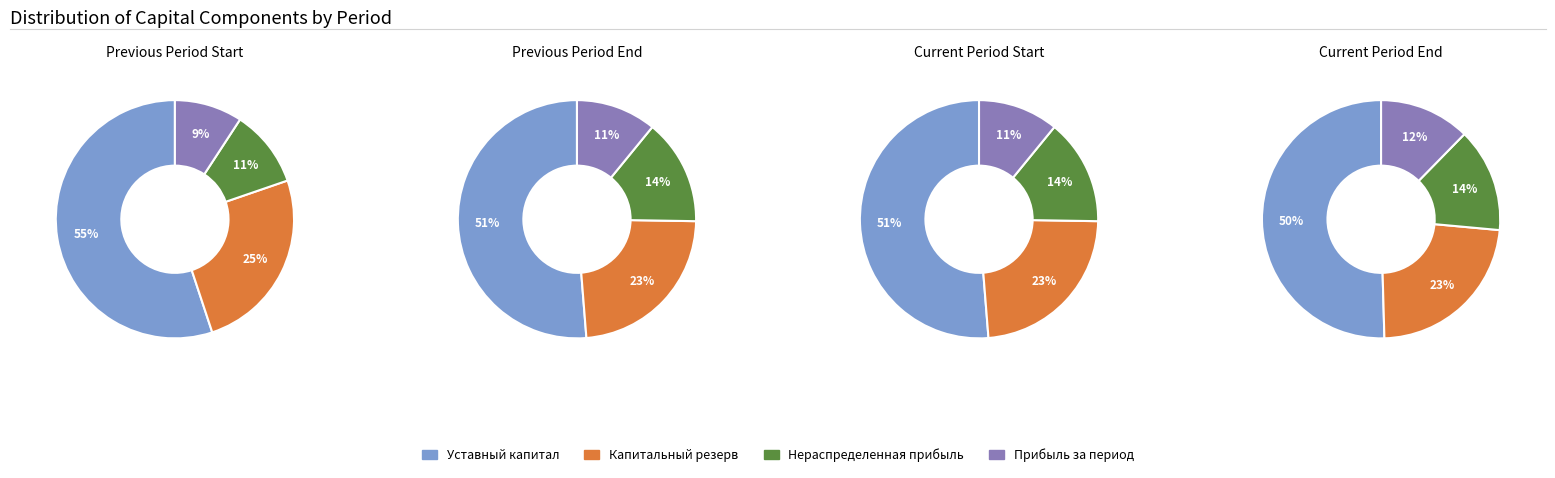

Which has a higher value, 2 or 0?

2